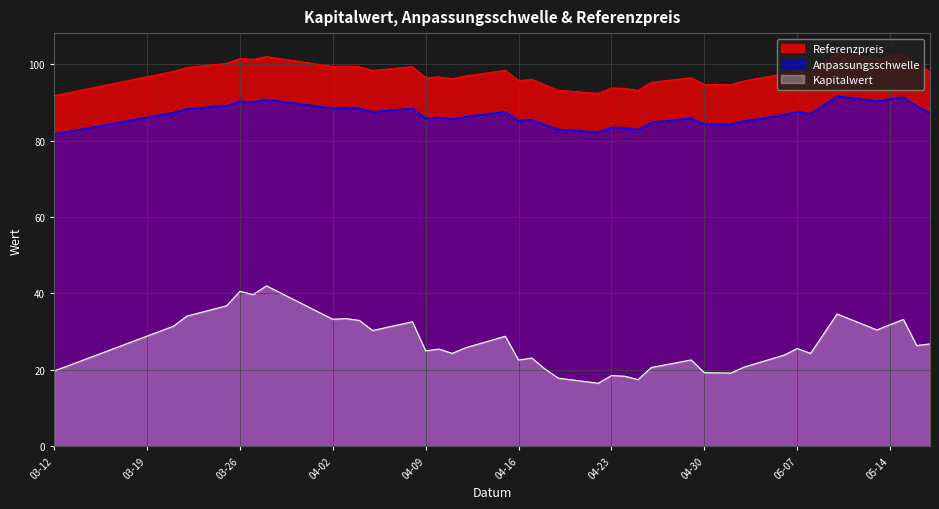

The Referenzpreis series shows 95.2 at 2024-04-26. True or false?

True